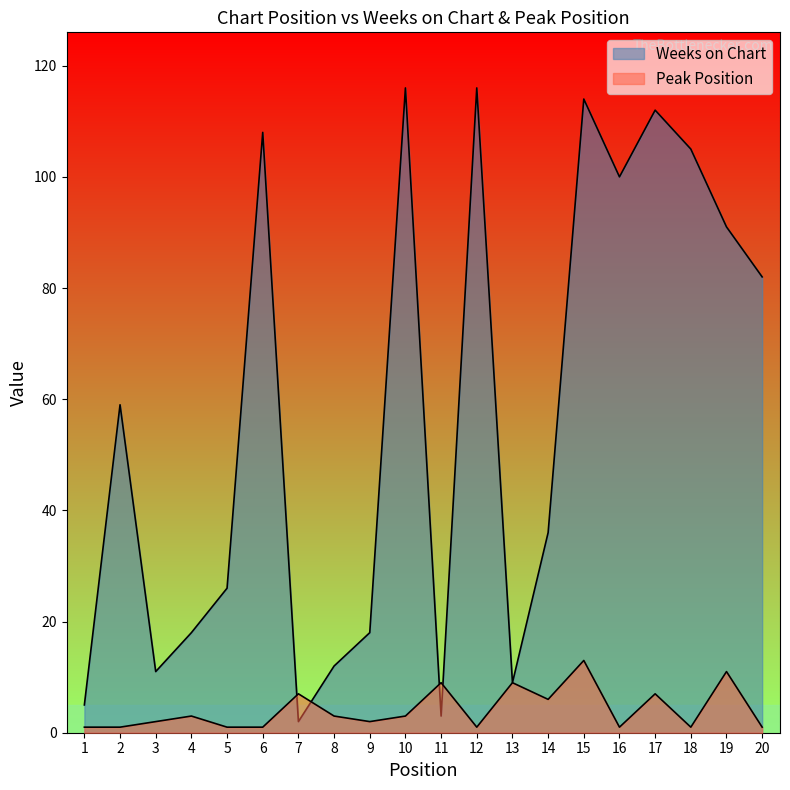

What are all the series names shown in the legend?

Weeks on Chart, Peak Position